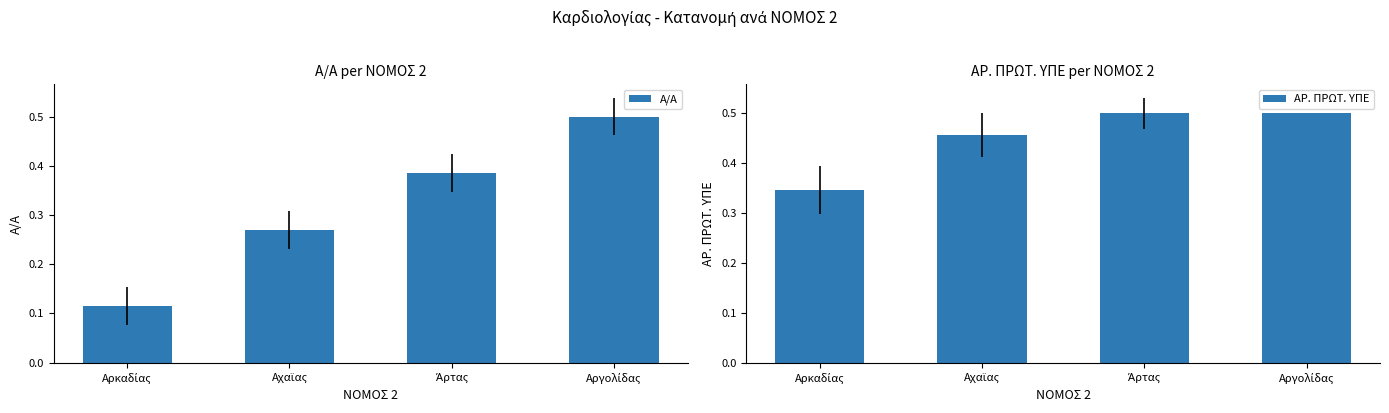

What position from the left is Αργολίδας?

4